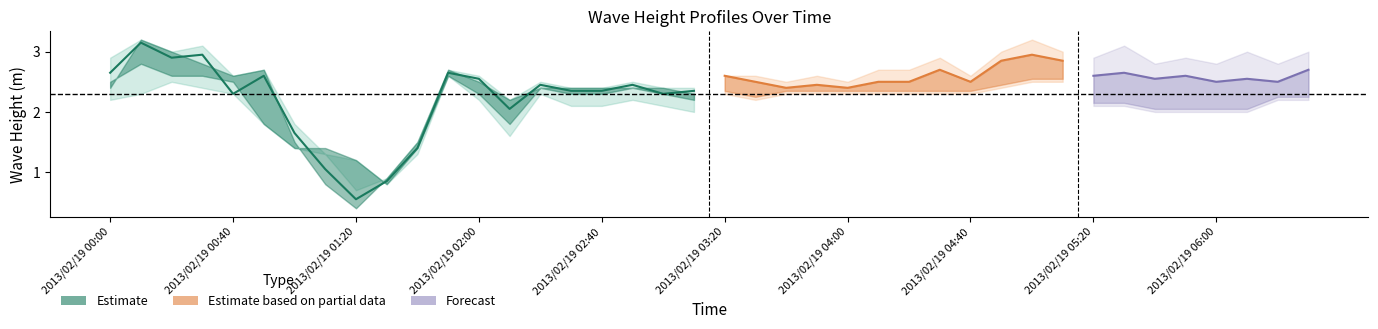

At how many categories does at least one series exceed 1?

40